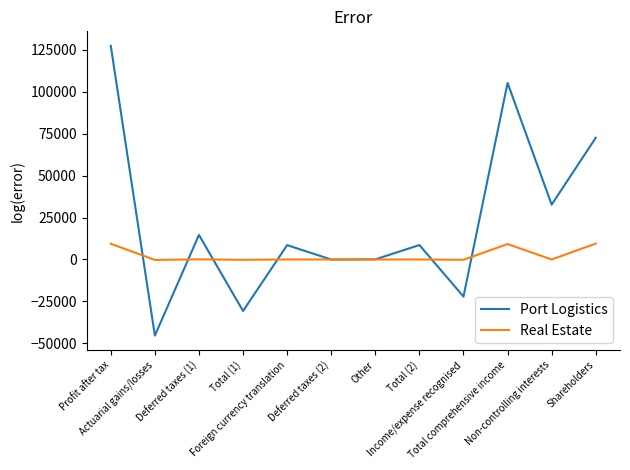

Read the Port Logistics value at Foreign currency translation, to the nearest 10.

8550